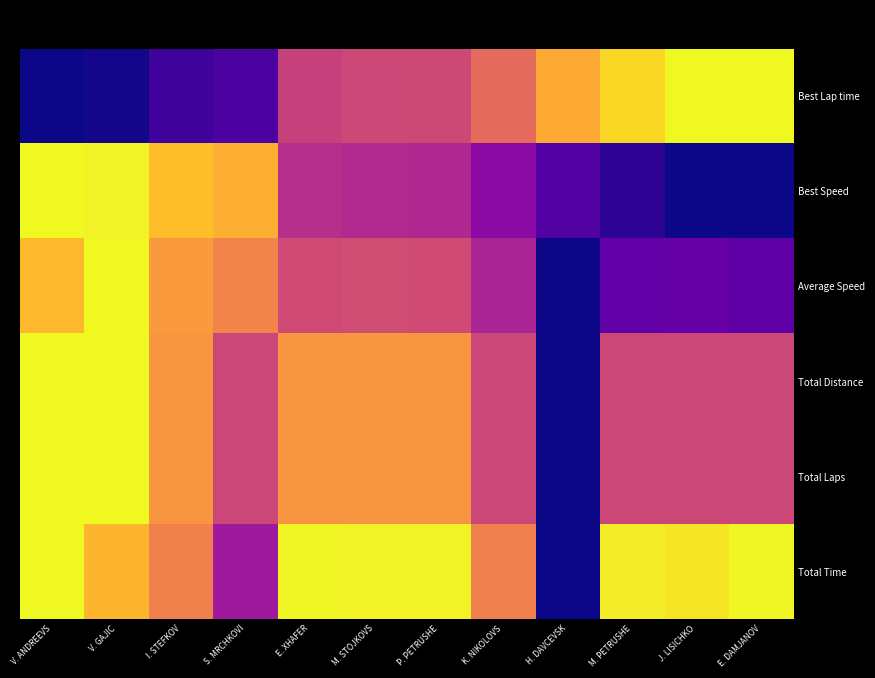

List the labels in order of Best Lap time value, largest first.

E. DAMJANOV, J. LISICHKO, M. PETRUSHE, H. DAVCEVSK, K. NIKOLOVS, P. PETRUSHE, M. STOJKOVS, E. XHAFER, S. MRCHKOVI, I. STEFKOV, V. GAJIC, V. ANDREEVS